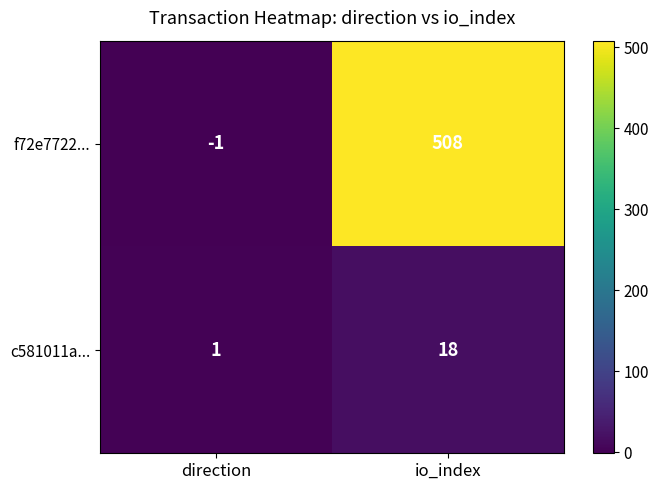

At which label is f72e7722... closest to 253?

direction